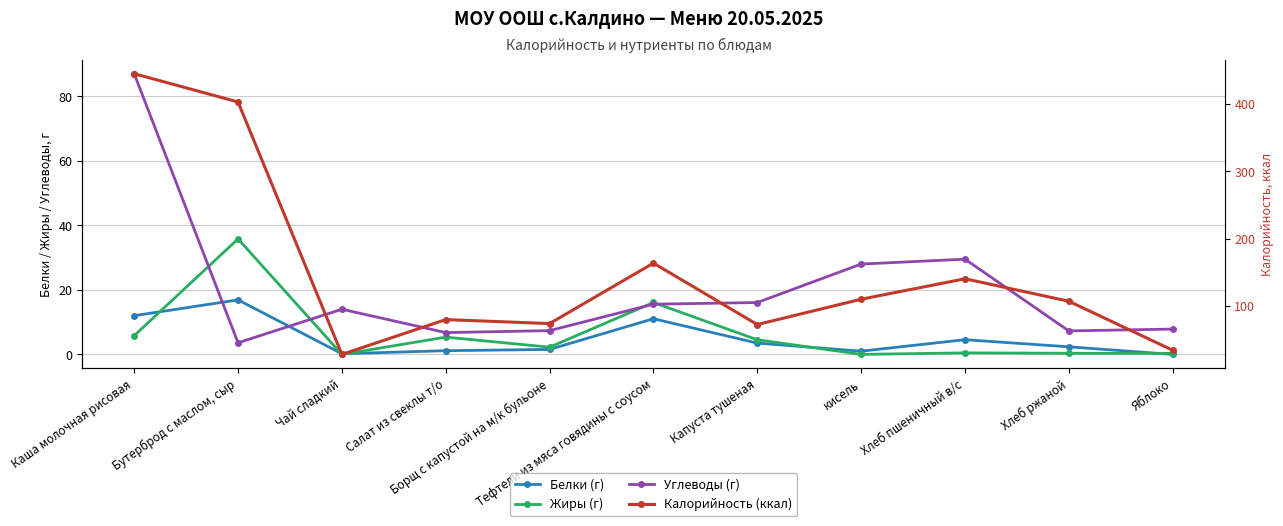

Reading right to left, extract all data points from this chart.

Белки (г): 0.0	2.4	4.6	1.0	3.5	11.1	1.5	1.1	0.2	16.9	12.0
Жиры (г): 0.3	0.3	0.5	0.0	4.5	16.1	2.2	5.3	0.0	35.8	5.8
Углеводы (г): 7.8	7.3	29.5	28.0	16.1	15.6	7.4	6.8	14.0	3.6	87.0
Калорийность (ккал): 34.2	107.0	140.4	110.0	72.4	163.7	73.8	79.8	28.0	403.2	445.2